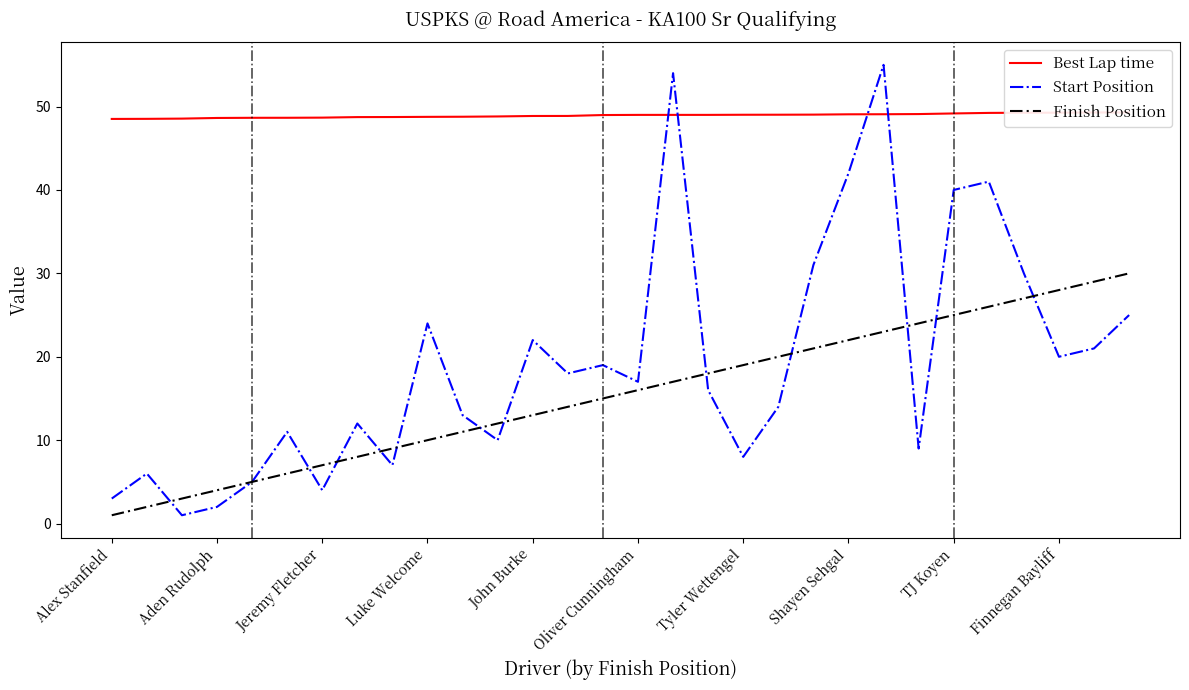

What is the difference between the maximum and second lowest values in the Finish Position series?

28